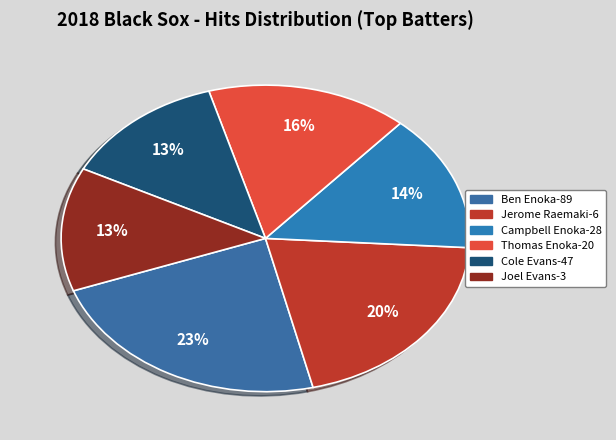

To the nearest percent, what is the combined percentage of Jerome Raemaki-6 and Ben Enoka-89?

43%